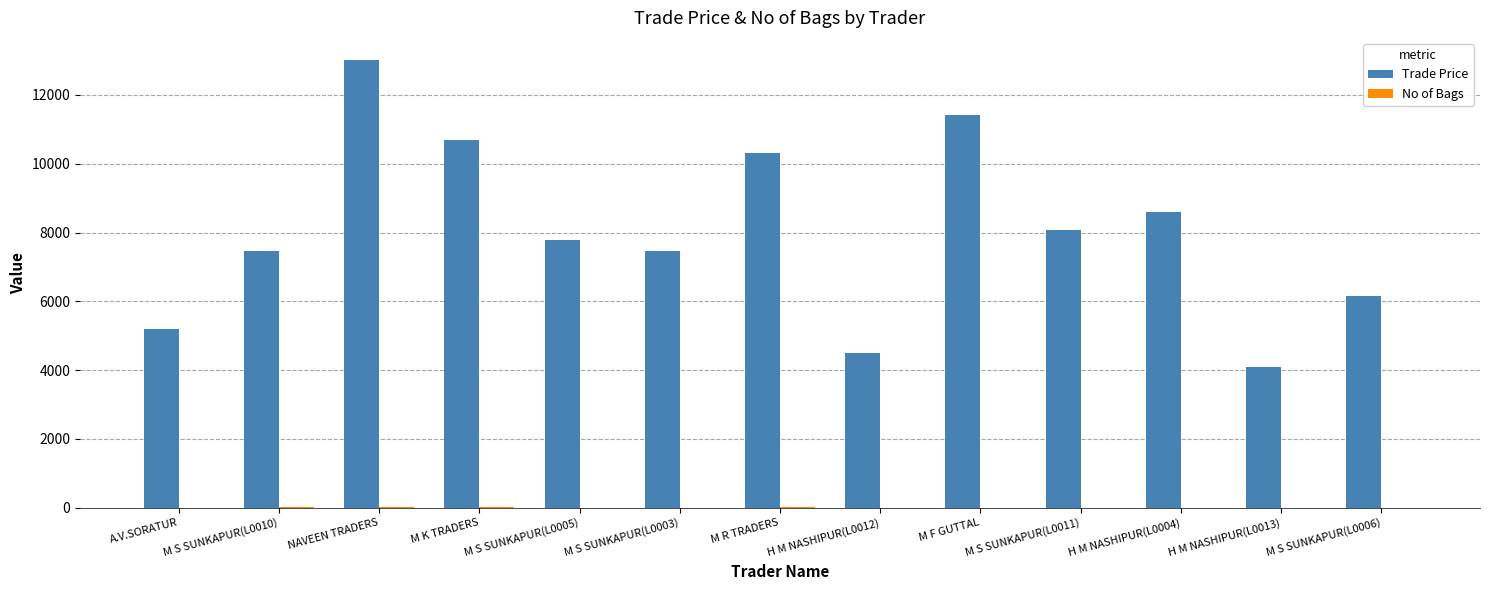

True or false: Trade Price has a value of 8134 at A.V.SORATUR.

False